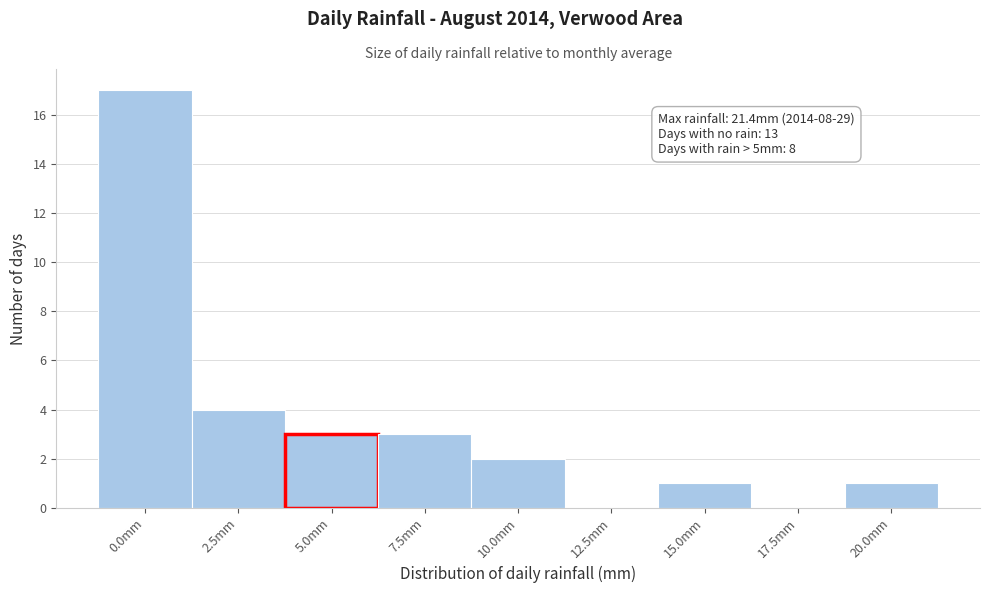

Reading left to right, transcribe all the data shown in this chart.

0.0mm=17	2.5mm=4	5.0mm=3	7.5mm=3	10.0mm=2	12.5mm=0	15.0mm=1	17.5mm=0	20.0mm=1